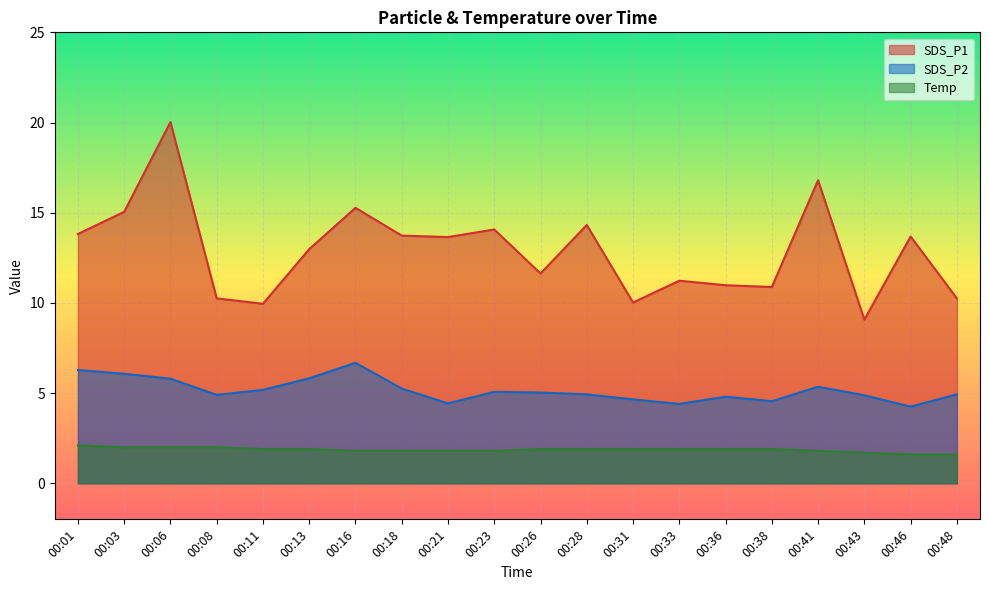

What is the greatest value displayed?

20.0